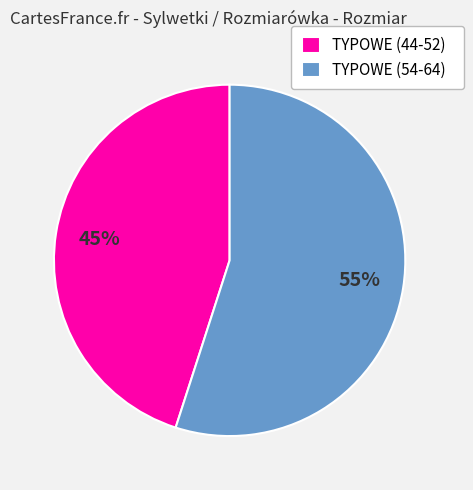

Combined, do TYPOWE (54-64) and TYPOWE (44-52) account for over 50%?

Yes